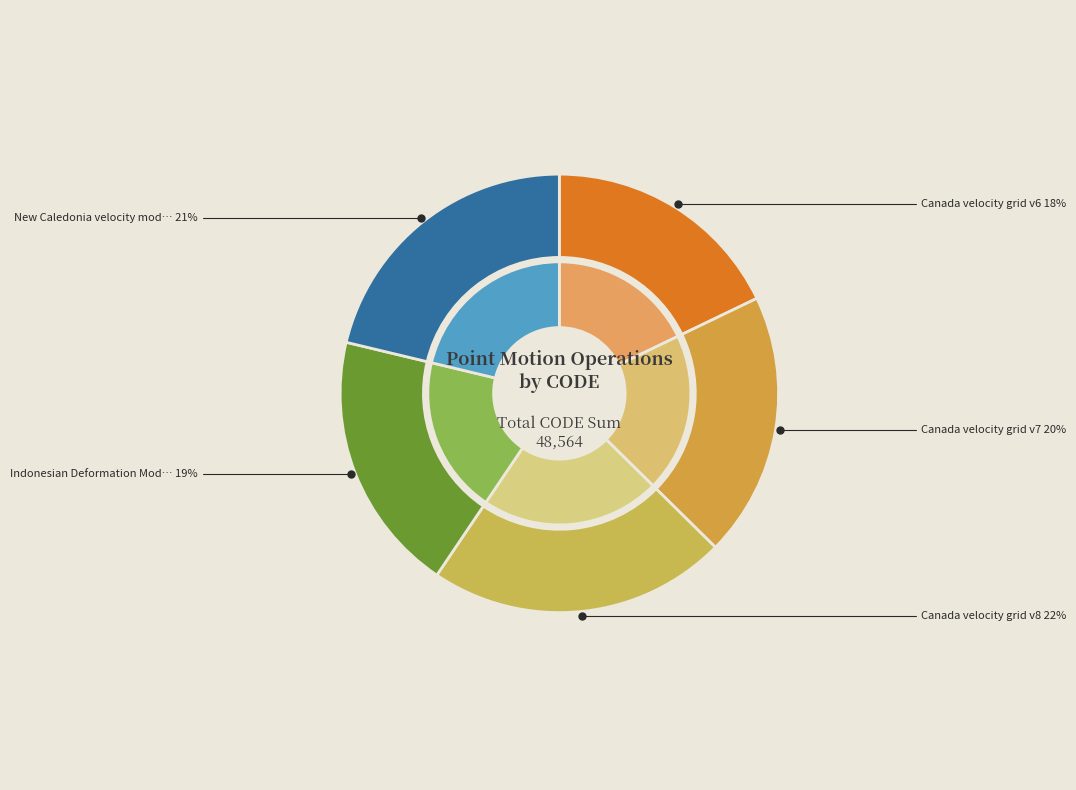

Is there a majority slice in this chart?

No